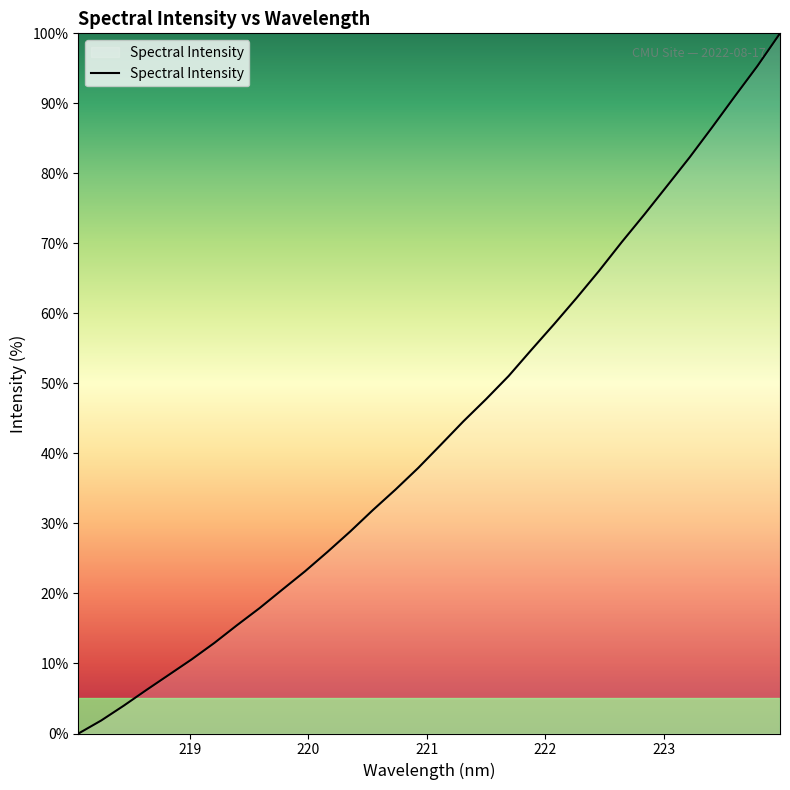

What is the greatest value displayed?

100.0